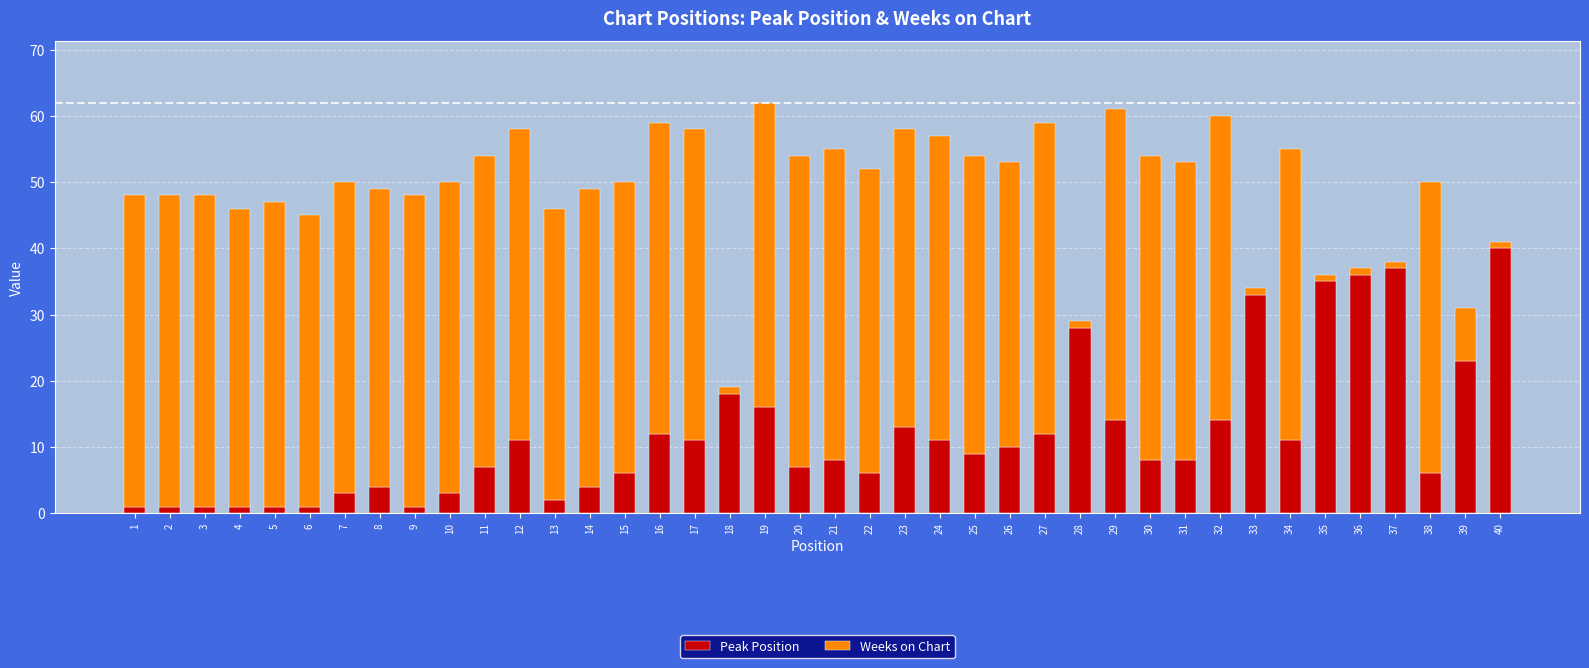

Does the chart contain any negative values?

No